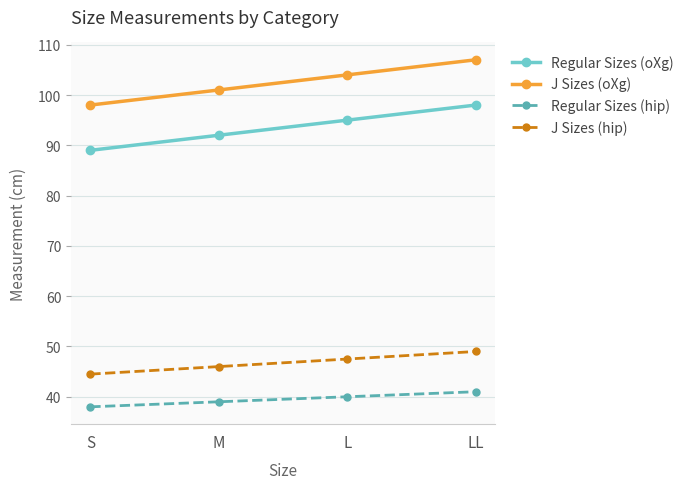

What is the approximate value of J Sizes (hip) at M?

46.0